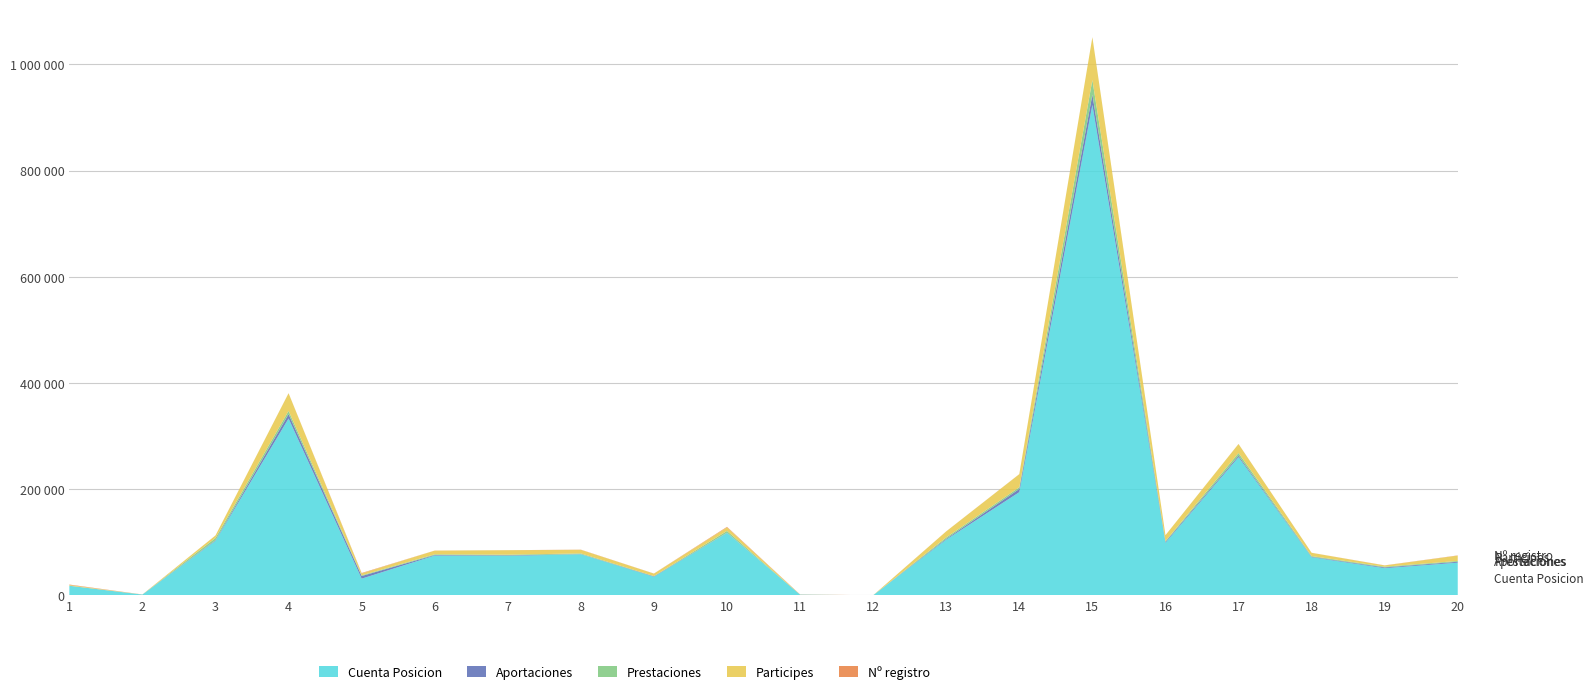

Reading left to right, extract all data points from this chart.

Cuenta Posicion: 17887	1339	102618	333054	31361	74814	74256	77264	34808	117561	1232	43	104887	194332	923869	98935	260231	71604	51064	61480
Aportaciones: 91	27	1105	8318	4982	1072	1012	343	799	395	0	0	1516	6118	19323	1816	2749	891	1475	1694
Prestaciones: 137	27	4204	6095	1231	1313	1275	1302	590	3316	12	0	2603	3153	27560	1294	5158	1398	1372	1527
Participes: 1362	60	4836	33146	3663	7017	8430	6804	4671	6729	37	67	11405	24576	80575	11178	16871	6150	2355	10078
Nº registro: 802	126	46	147	795	87	51	288	176	965	333	1	116	139	61	7	136	97	184	396